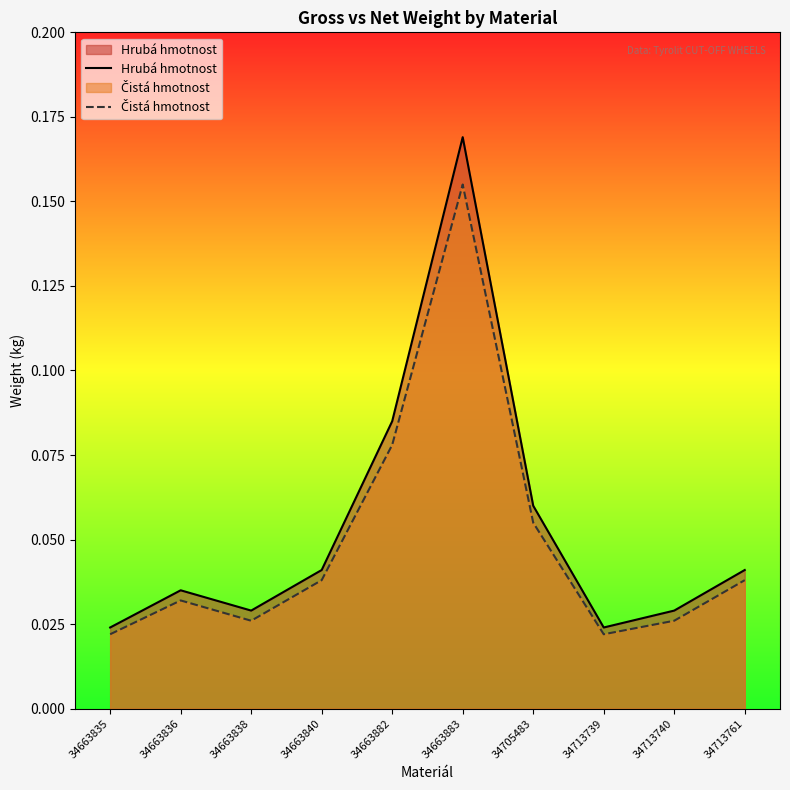

Which series changed the most between 34663836 and 34663840?

Hrubá hmotnost